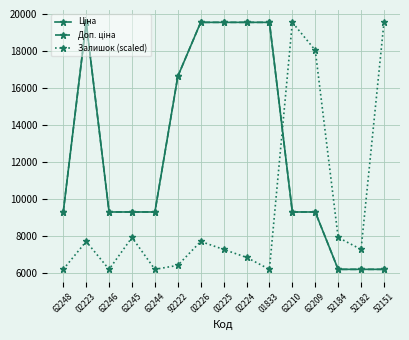

Does the chart have visible grid lines?

Yes